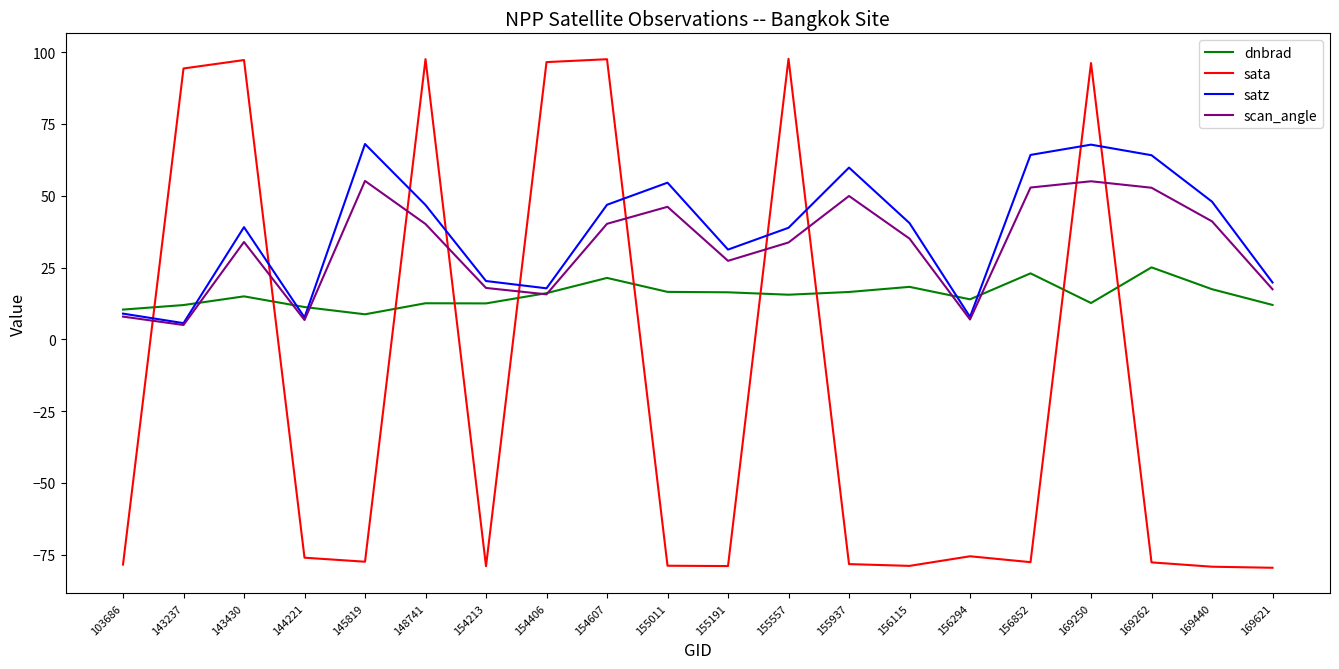

True or false: dnbrad and sata cross at least once.

True